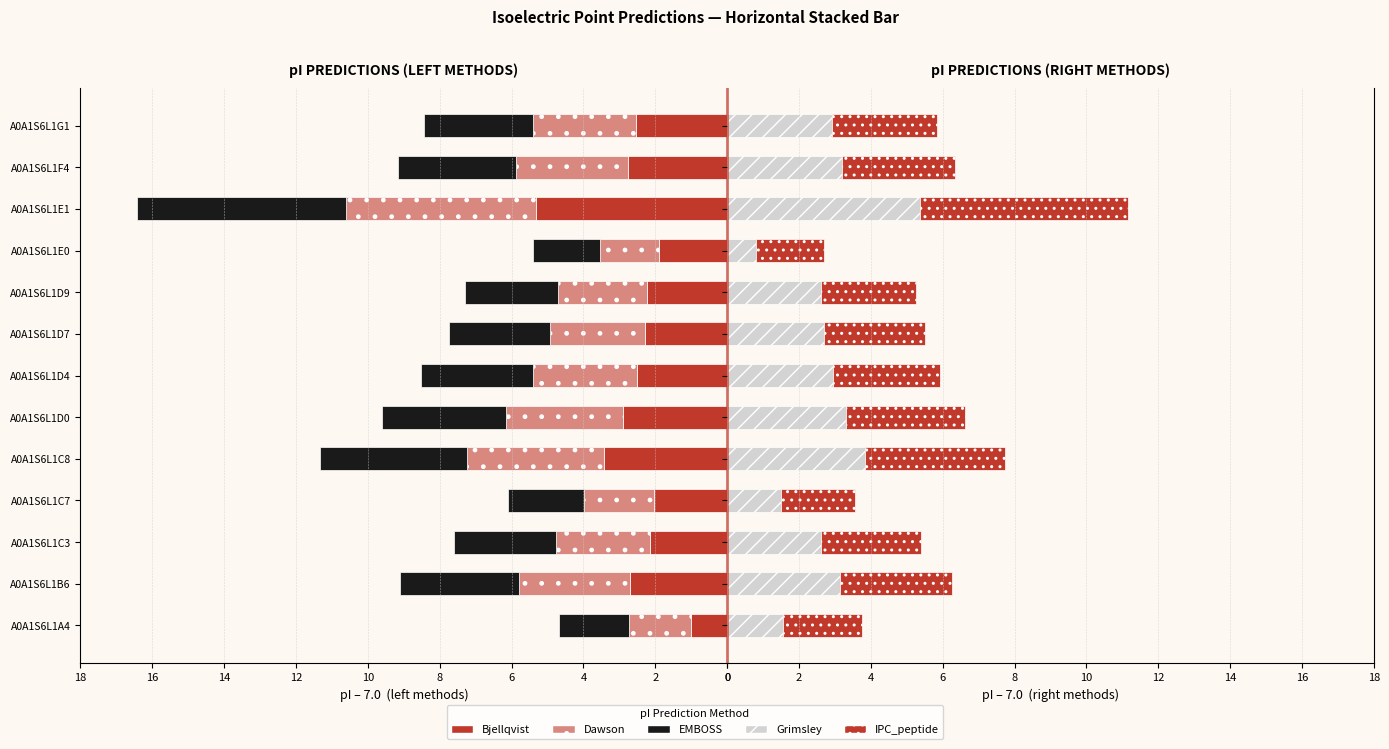

How many groups of bars are there?

13